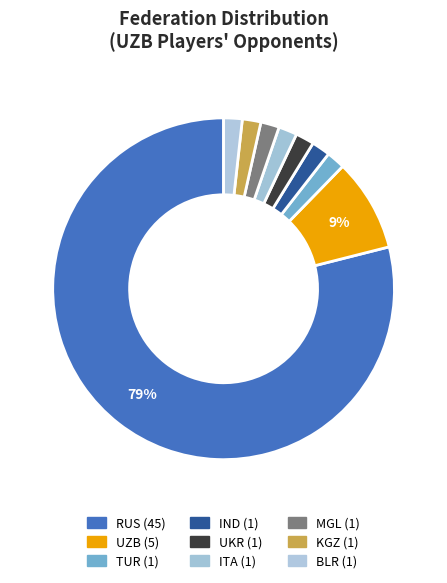

What is the smallest slice in the pie chart?

TUR